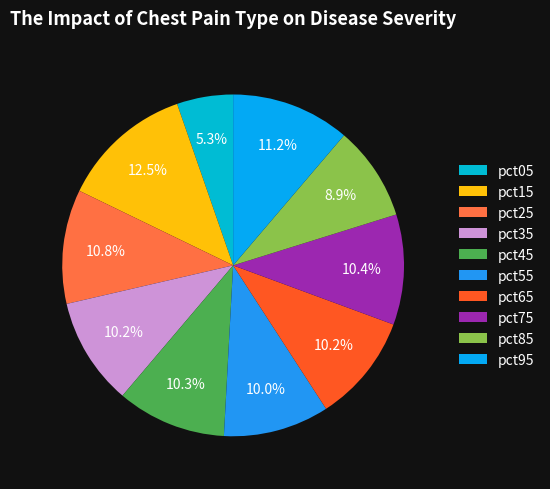

What percentage is NOT represented by pct45?

89.7%